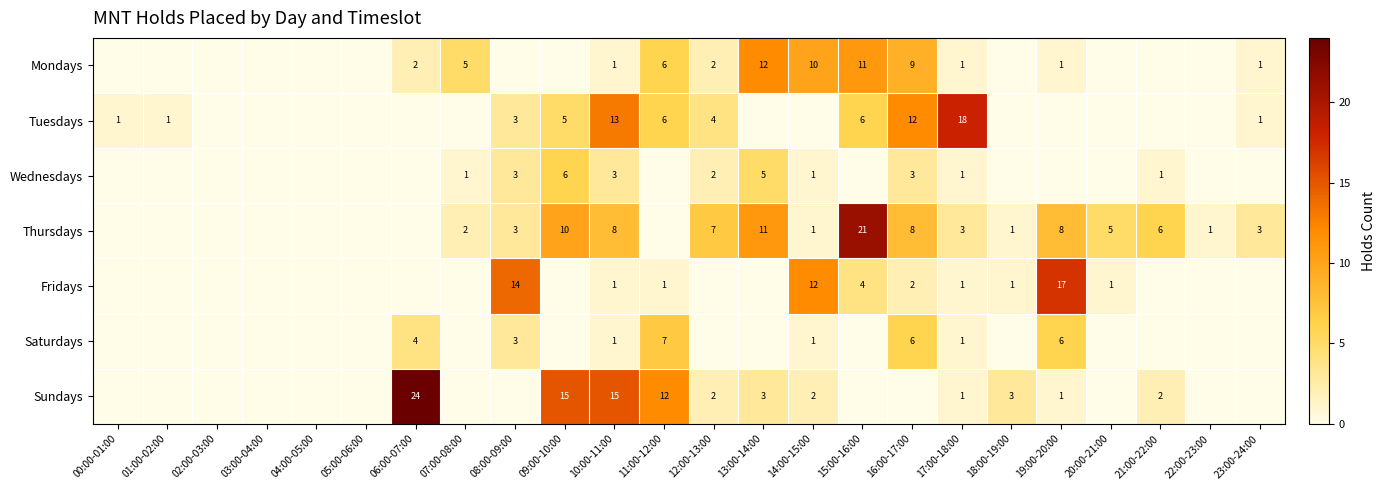

Is it true that Fridays equals 4 at 15:00-16:00?

True